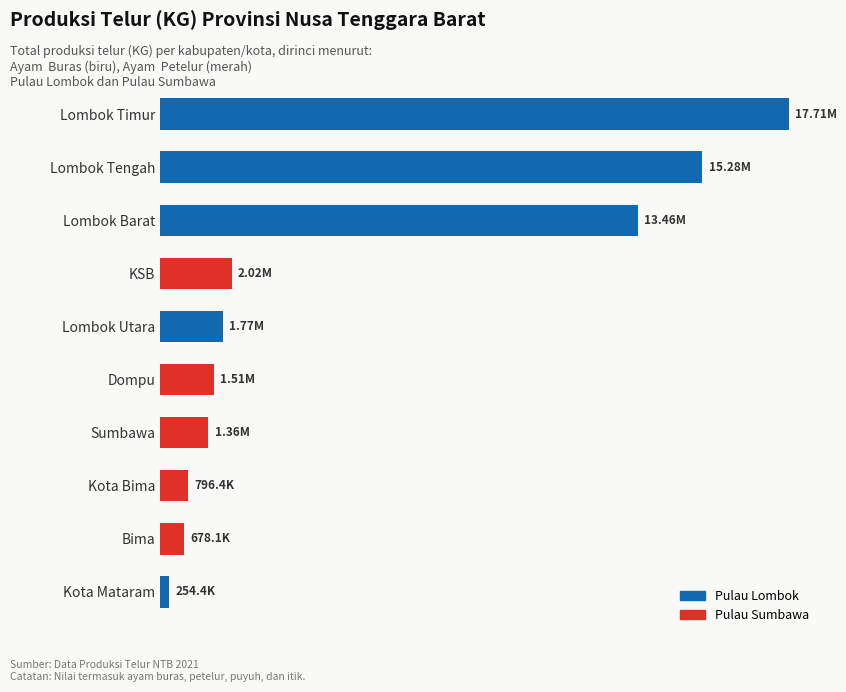

Are the bars grouped side by side (vs. stacked)?

No